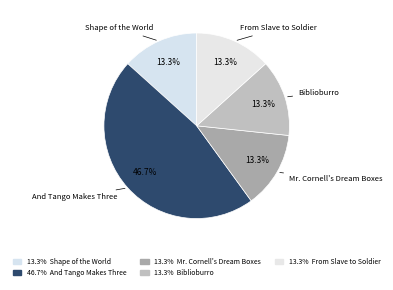

How many slices are in this pie chart?

5